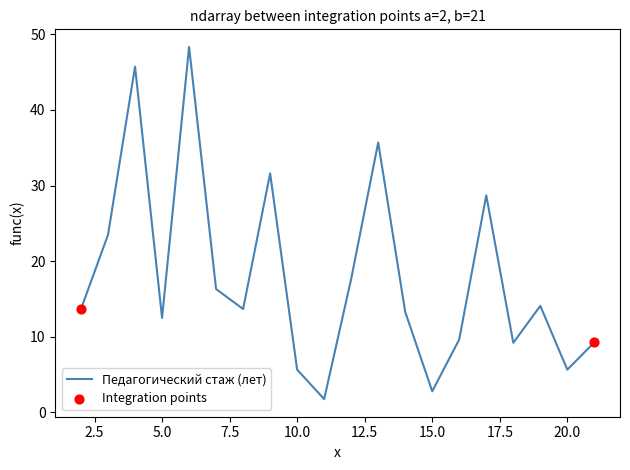

What is the minimum value shown in the chart?

1.8